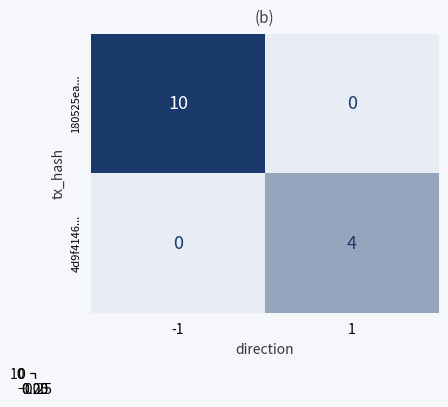

What is the approximate value of 4d9f4146... at 1?

4